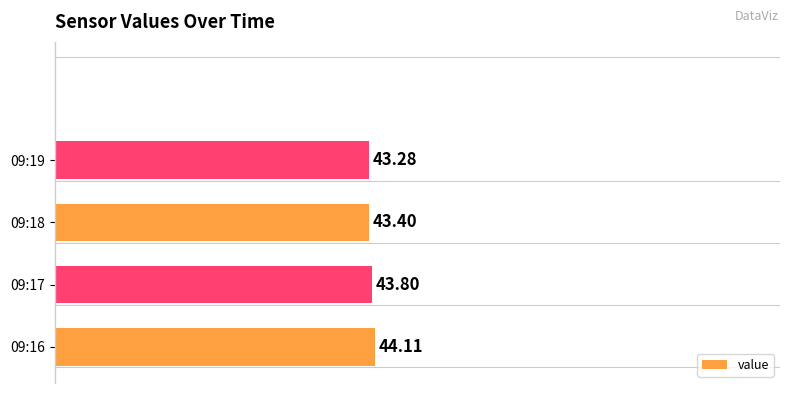

How many bars are there in total?

4